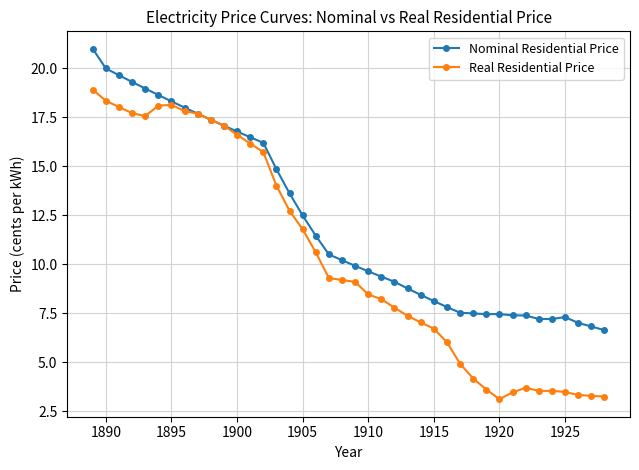

What is the value of the Nominal Residential Price point at the 35th from the left?

7.2